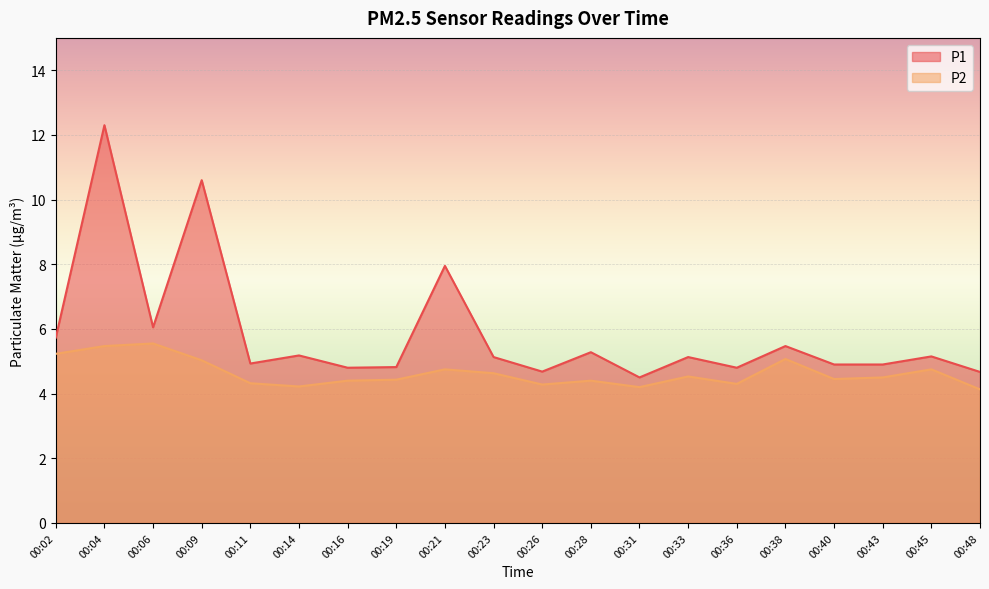

How many lines are shown in the chart?

2